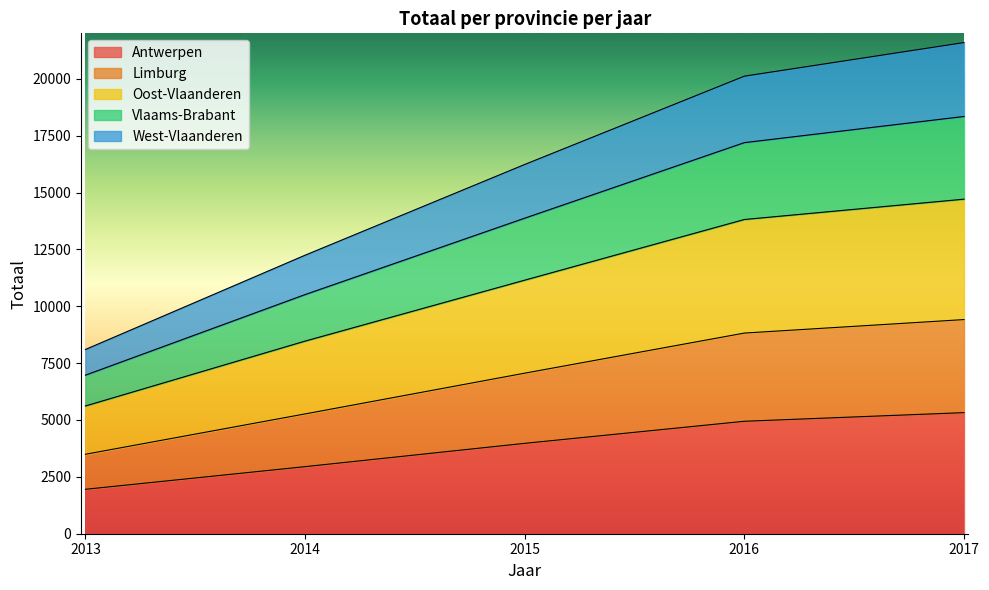

True or false: Oost-Vlaanderen has a value of 5616 at 2013.

True